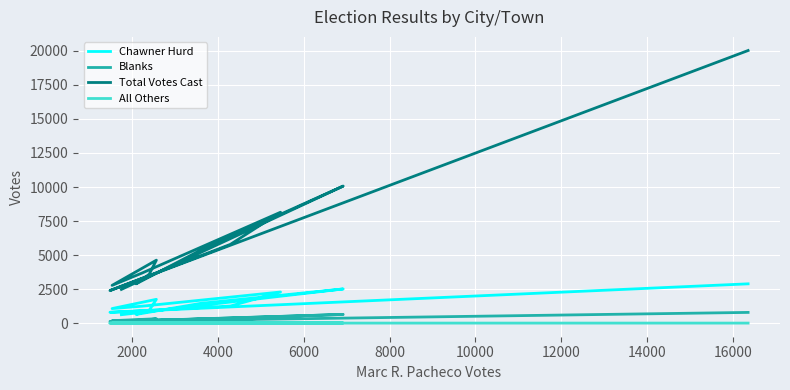

How many data points in Total Votes Cast are above 4624?

5